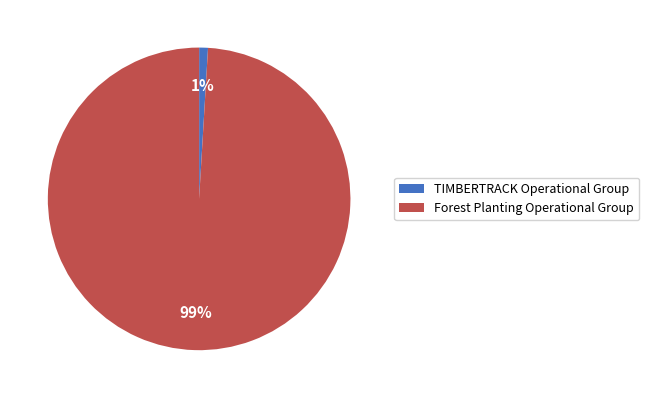

Rank the categories by value from lowest to highest.

TIMBERTRACK Operational Group, Forest Planting Operational Group